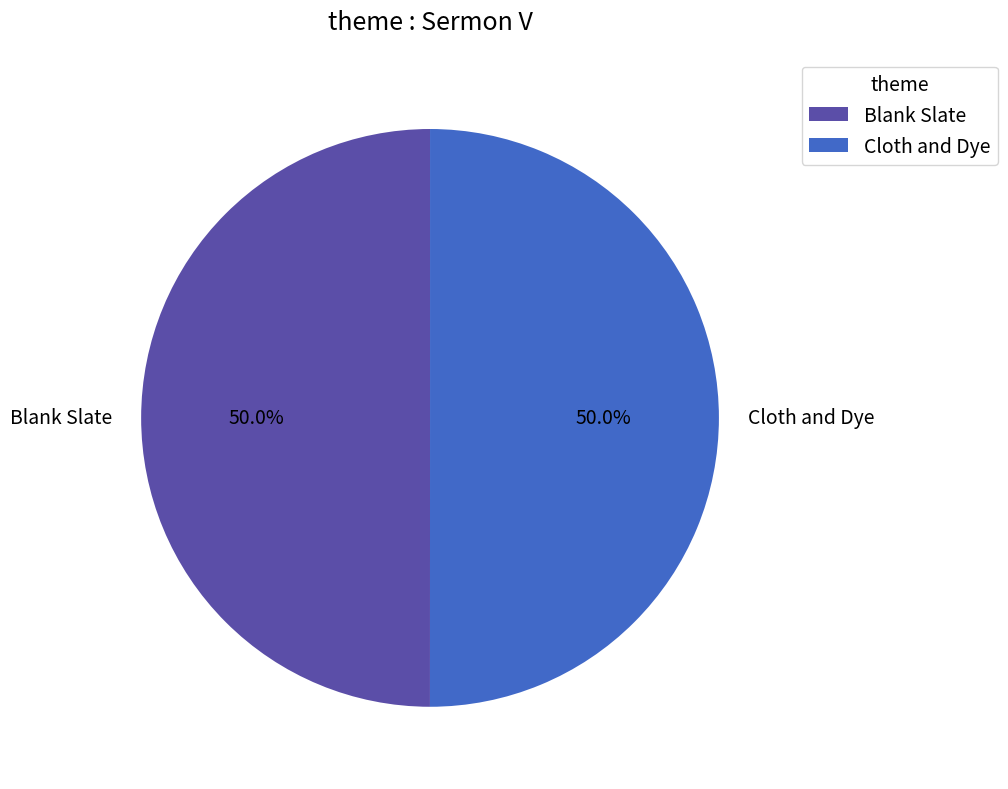

Approximately how many times larger is the value at Cloth and Dye compared to Blank Slate?

1.0